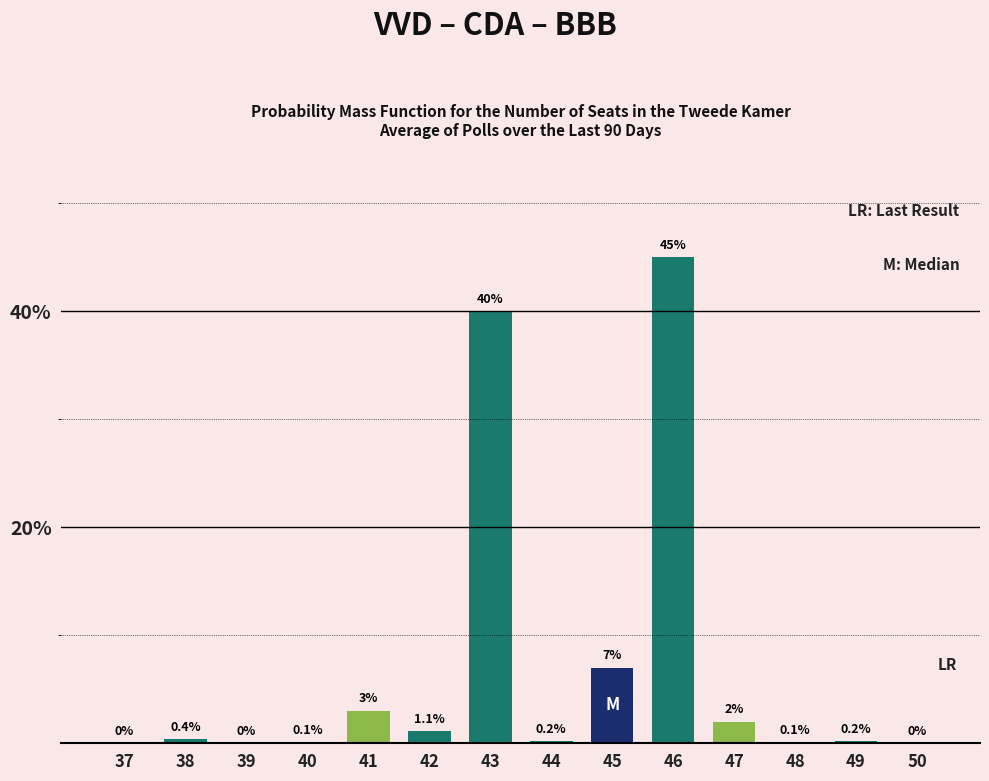

What is the change in value from 41 to 47?

-1.0